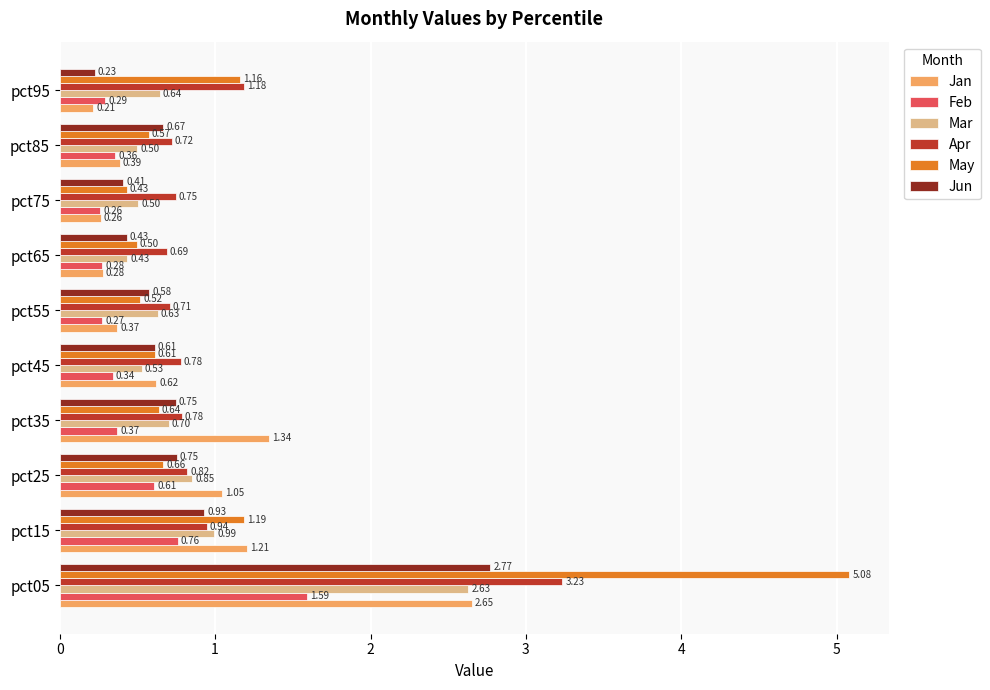

How many categories are shown in the chart?

10